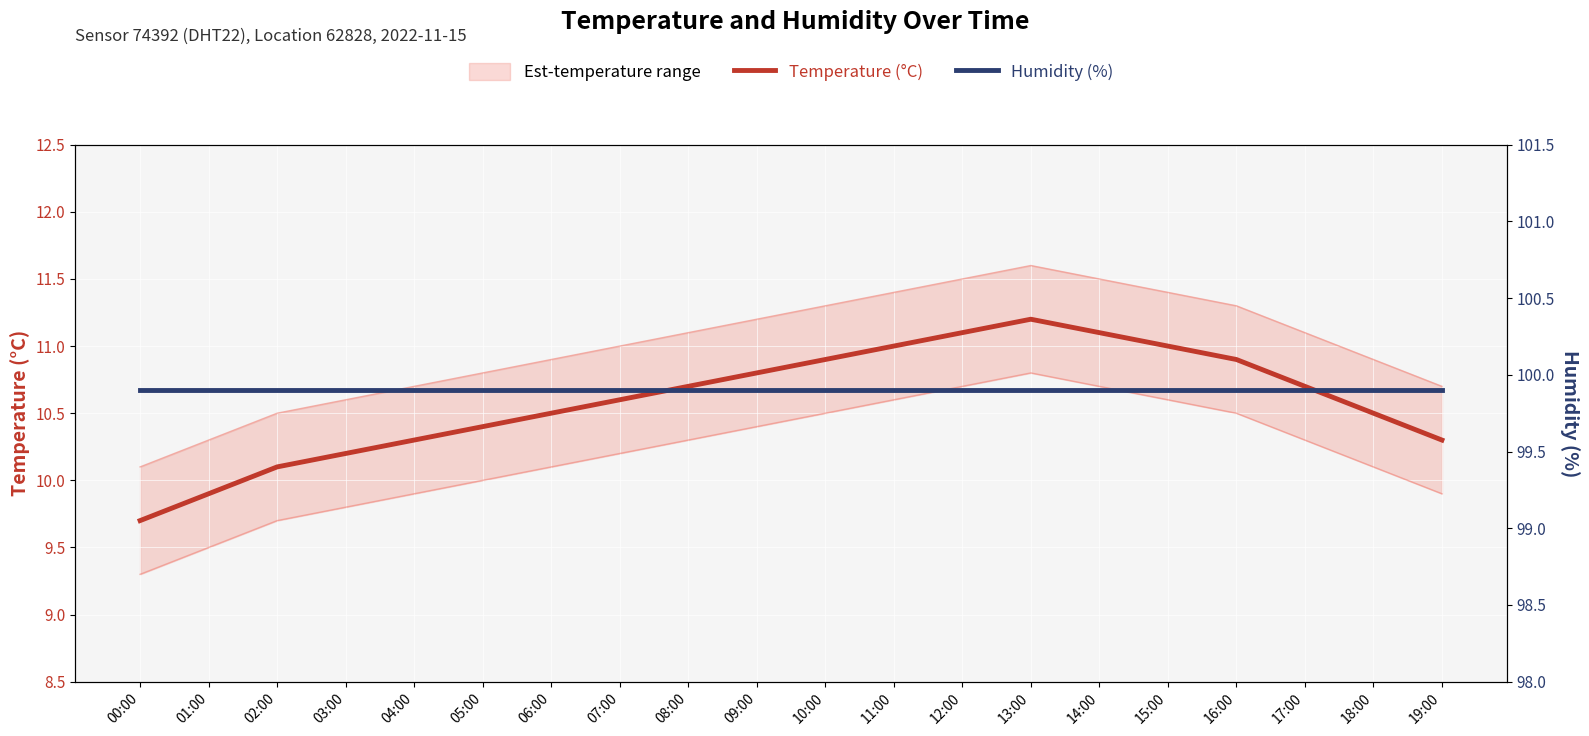

What position from the right is 16:00?

4